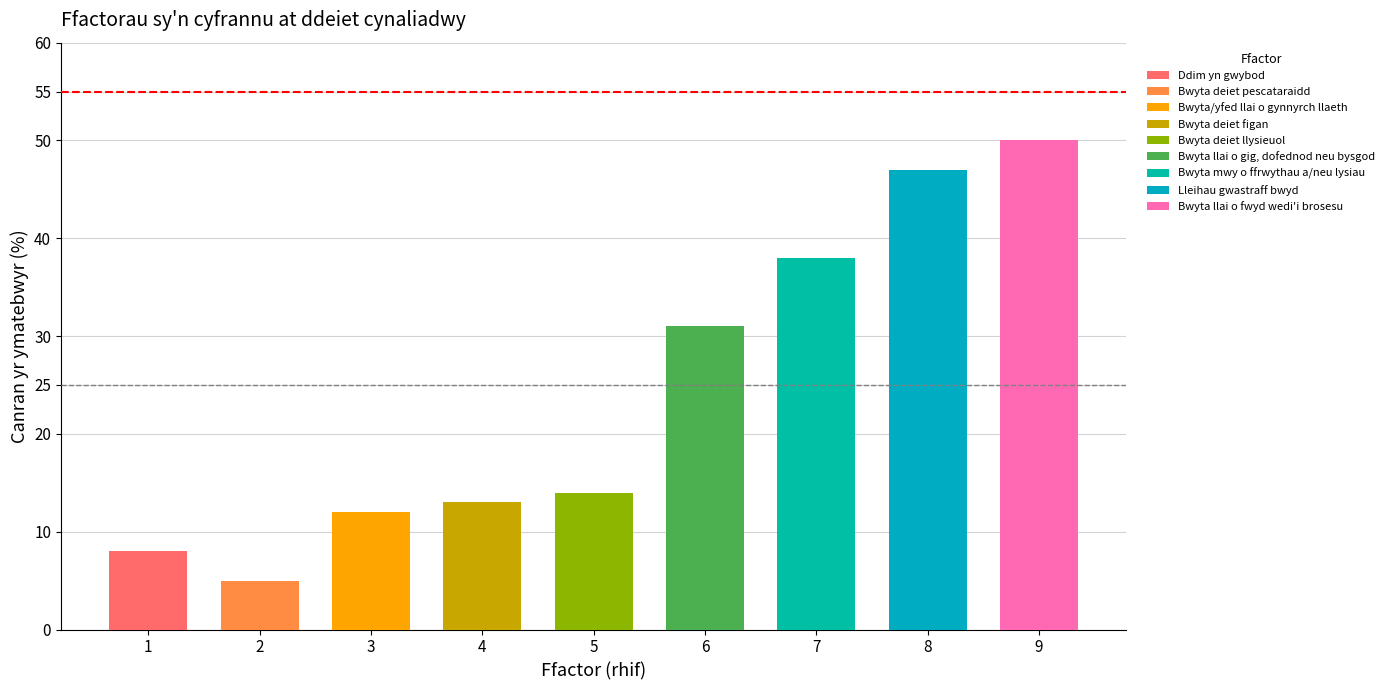

Reading left to right, what are all the values shown in this chart?

Ddim yn gwybod=8	Bwyta deiet pescataraidd=5	Bwyta/yfed llai o gynnyrch llaeth=12	Bwyta deiet figan=13	Bwyta deiet llysieuol=14	Bwyta llai o gig, dofednod neu bysgod=31	Bwyta mwy o ffrwythau a/neu lysiau=38	Lleihau gwastraff bwyd=47	Bwyta llai o fwyd wedi'i brosesu=50